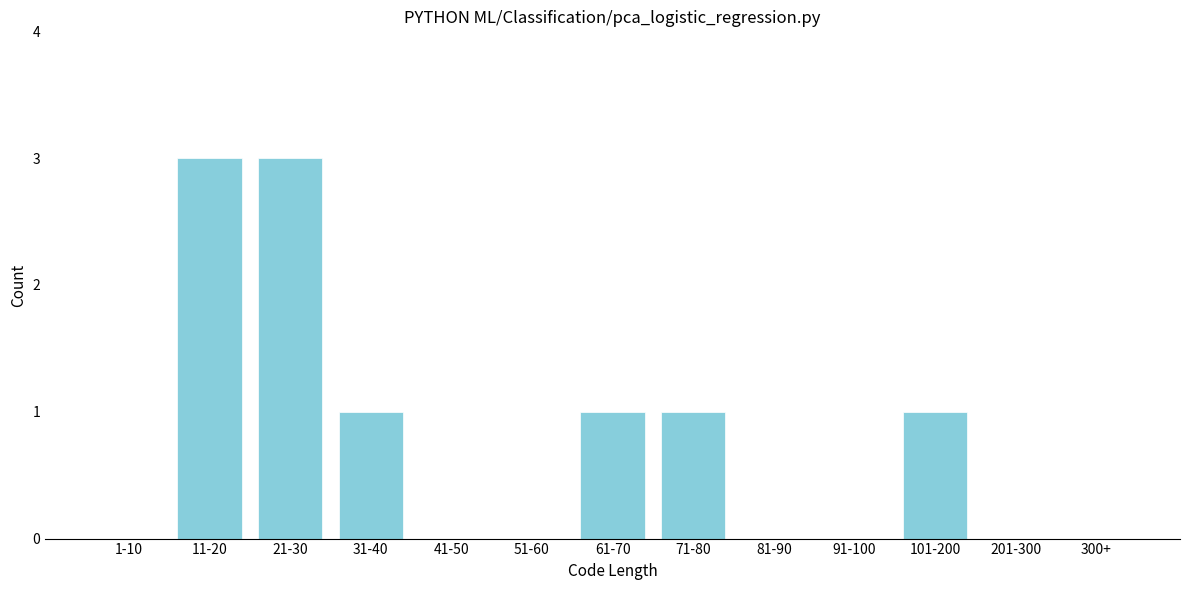

Reading left to right, what are all the values shown in this chart?

1-10=0	11-20=3	21-30=3	31-40=1	41-50=0	51-60=0	61-70=1	71-80=1	81-90=0	91-100=0	101-200=1	201-300=0	300+=0